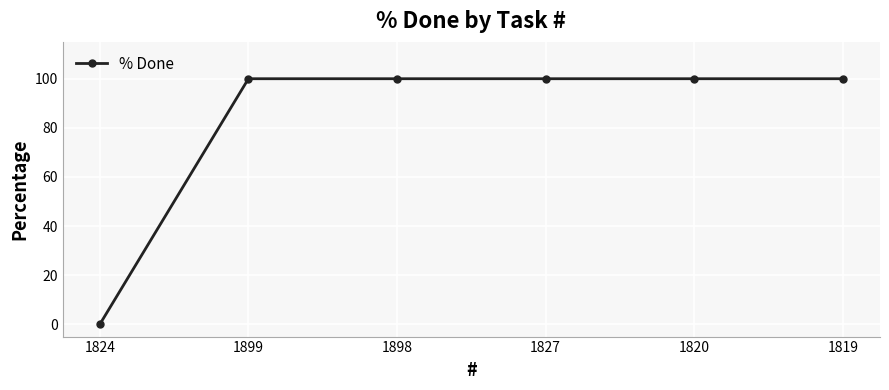

True or false: there are more than 2 points higher than both neighbors.

False